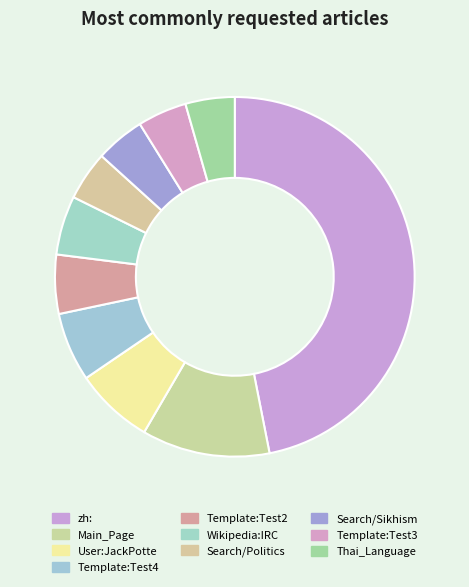

Which slice is the largest?

zh: